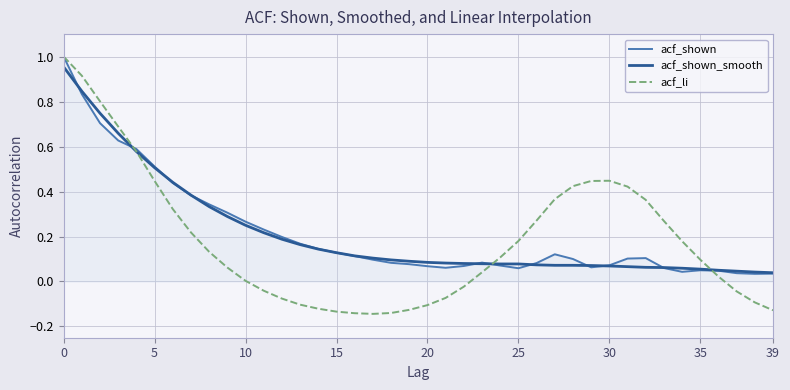

How many lines are shown in the chart?

3